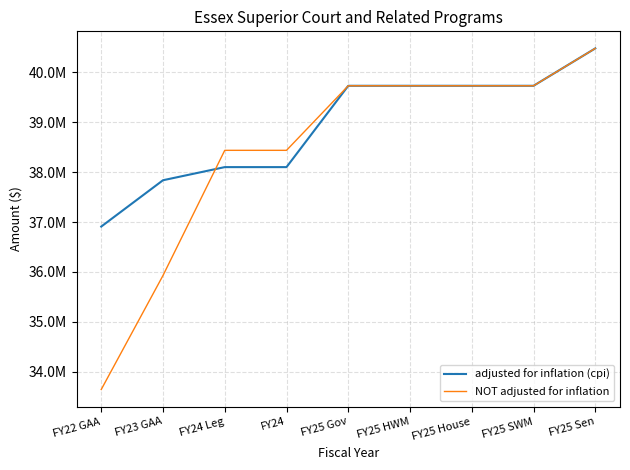

Does the chart have visible grid lines?

Yes